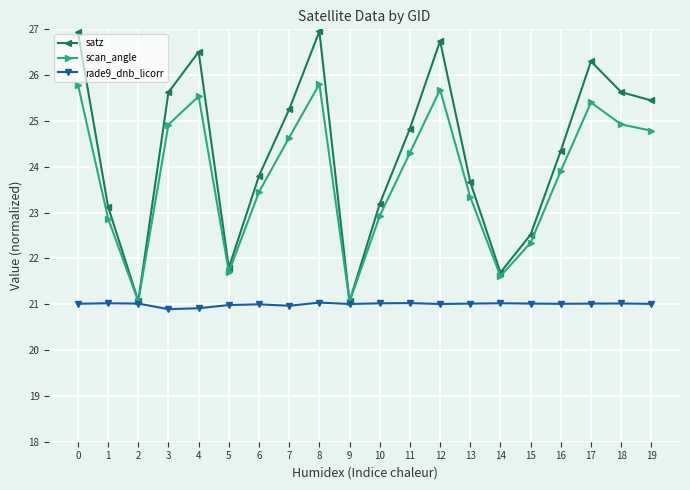

True or false: rade9_dnb_licorr has more than 2 points higher than both neighbors.

True